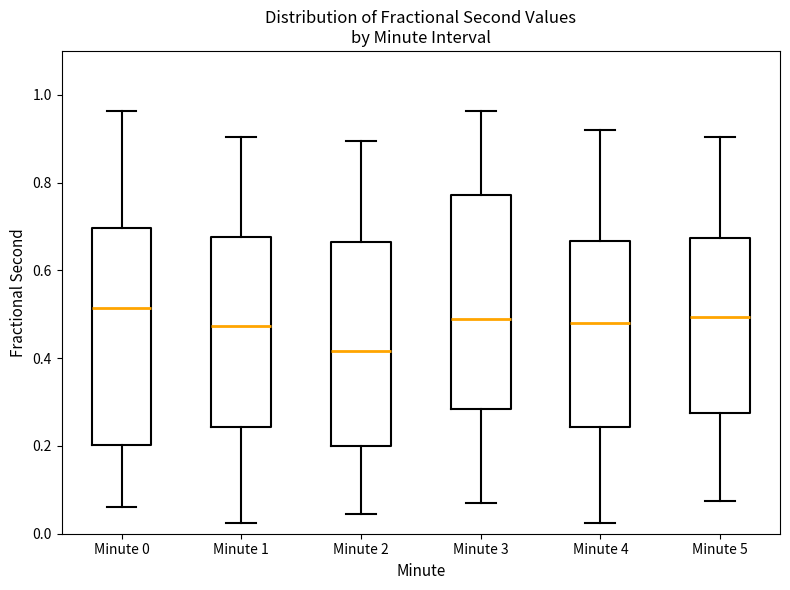

Reading left to right, read every box against the y-axis: the position of its median line, the range the box covers, and the ends of its whiskers. The values are not printed on the chart, so give them approximately, as read against the axis.

Minute 0: median 0.52, box 0.20 to 0.70, whiskers 0.06 to 0.96
Minute 1: median 0.48, box 0.24 to 0.68, whiskers 0.02 to 0.90
Minute 2: median 0.42, box 0.20 to 0.66, whiskers 0.04 to 0.90
Minute 3: median 0.48, box 0.28 to 0.78, whiskers 0.06 to 0.96
Minute 4: median 0.48, box 0.24 to 0.66, whiskers 0.02 to 0.92
Minute 5: median 0.50, box 0.28 to 0.68, whiskers 0.08 to 0.90